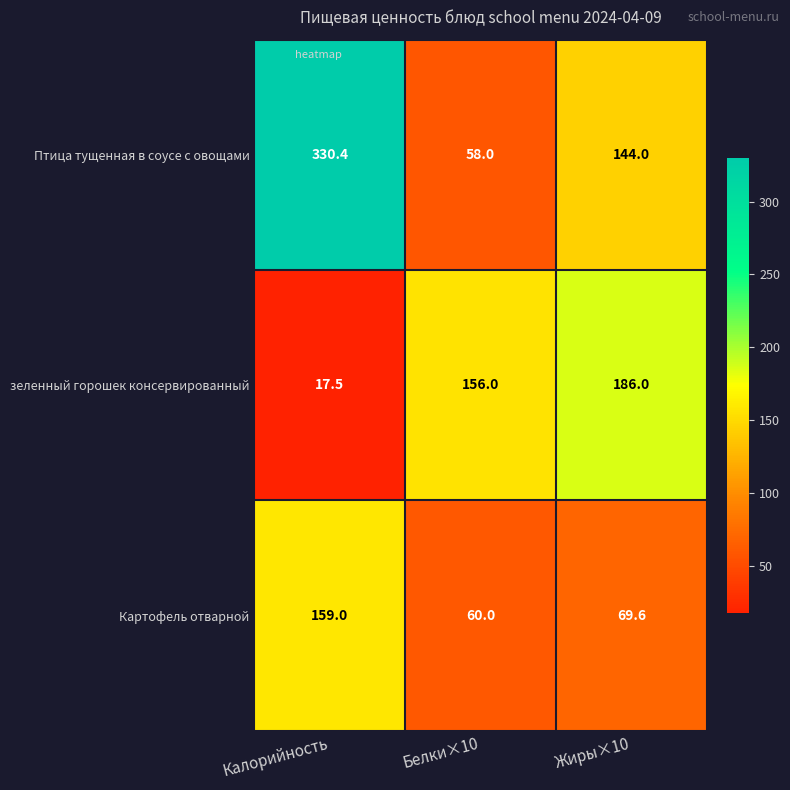

Reading left to right, extract all data points from this chart.

Птица тущенная в соусе с овощами: Калорийность=330.4	Белки×10=58.0	Жиры×10=144.0
зеленный горошек консервированный: Калорийность=17.5	Белки×10=156.0	Жиры×10=186.0
Картофель отварной: Калорийность=159.0	Белки×10=60.0	Жиры×10=69.6